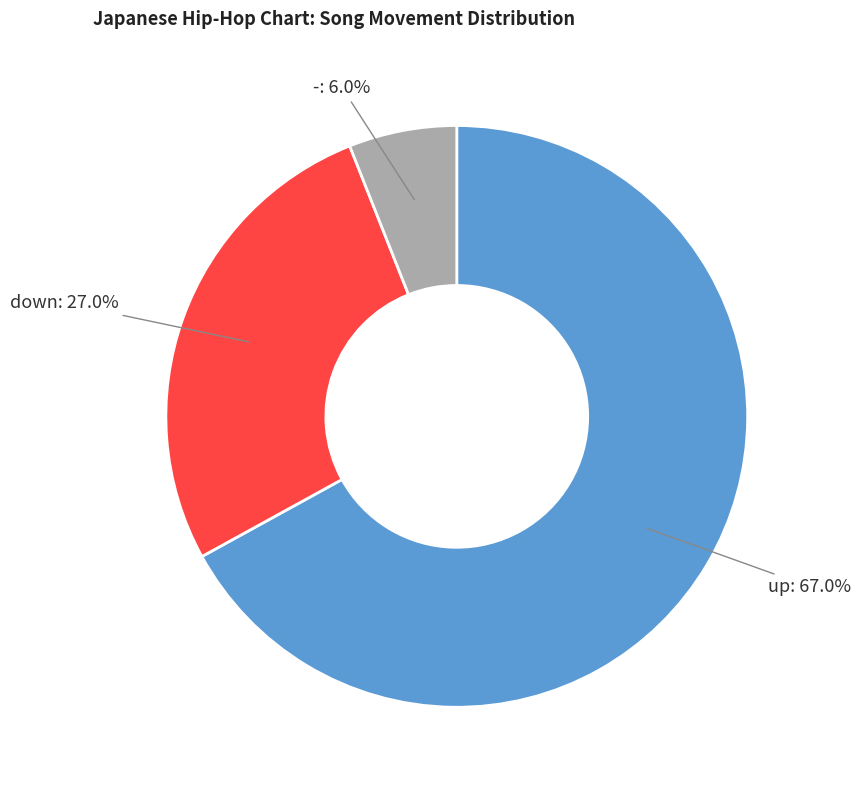

To the nearest percent, what is the average slice percentage?

33%